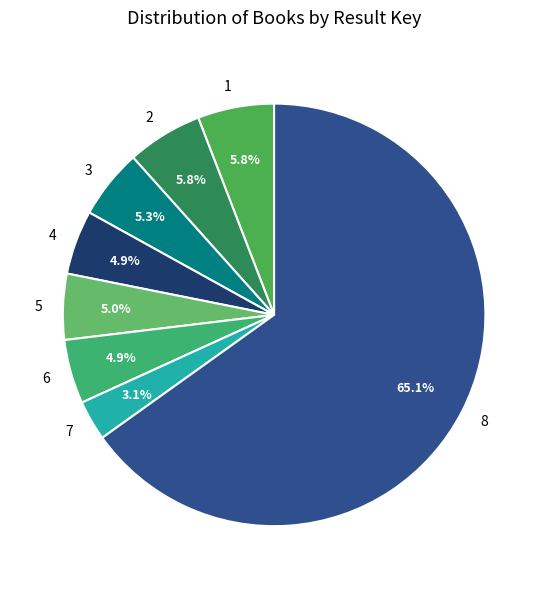

To the nearest percent, what percentage of the pie is 1?

6%